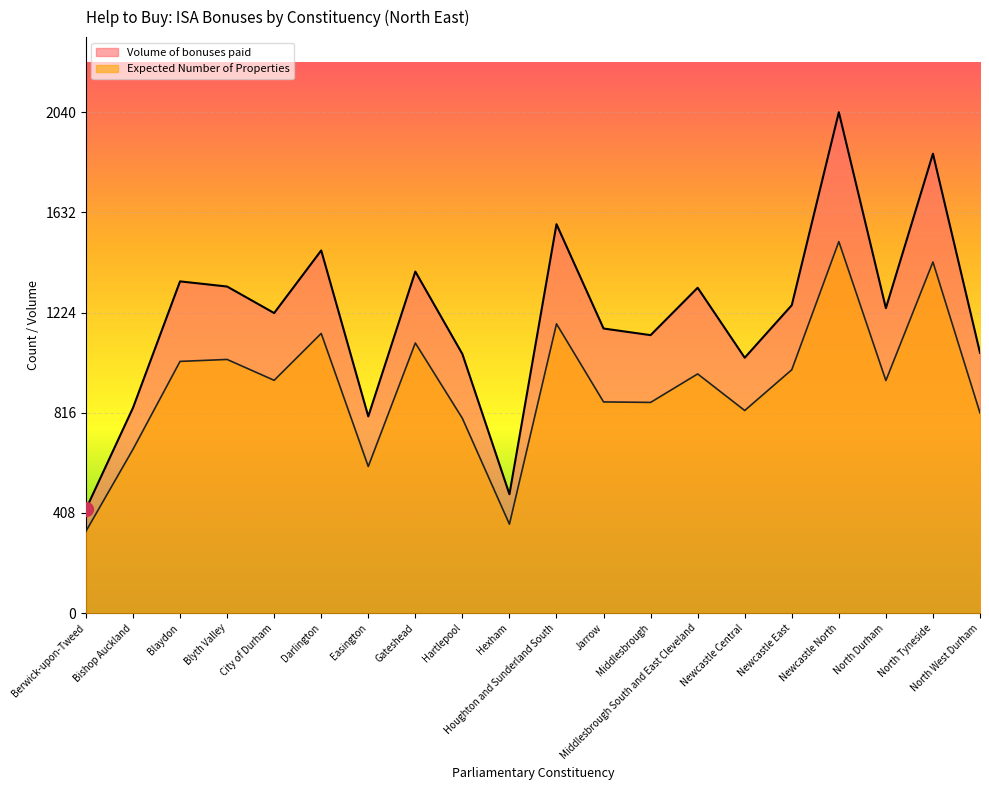

Which category has the highest value across all series?

Newcastle North